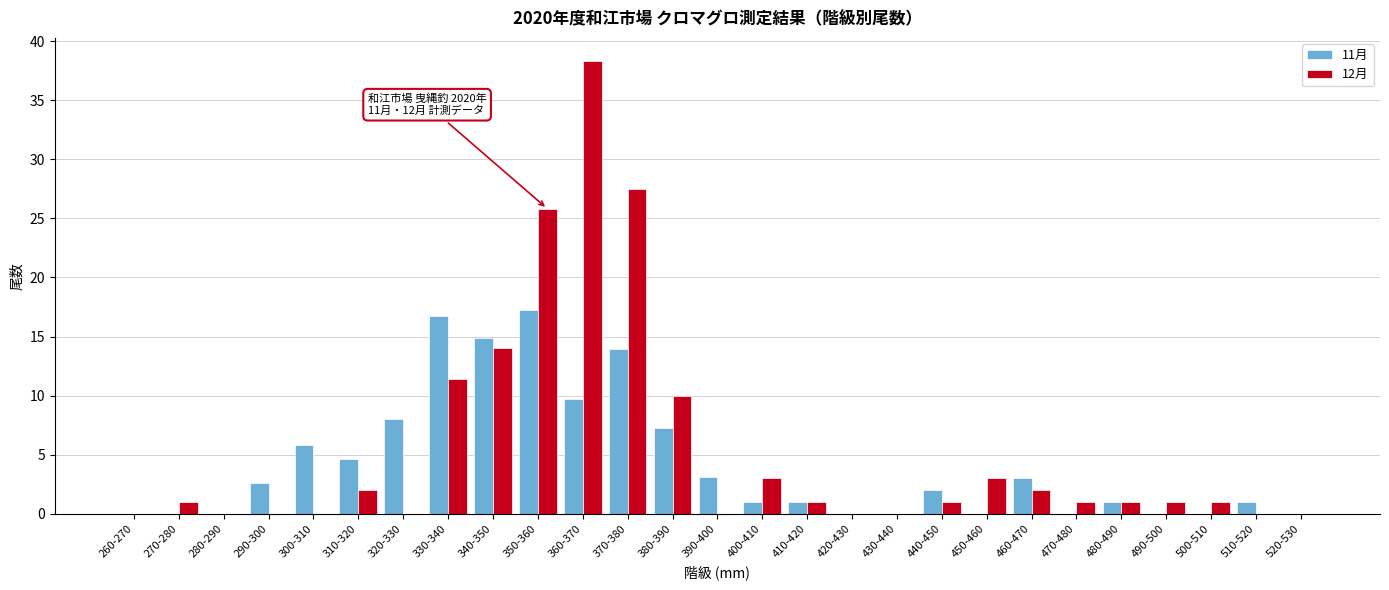

What is the sum of the 11月 values at 450-460 and 460-470?

3.0